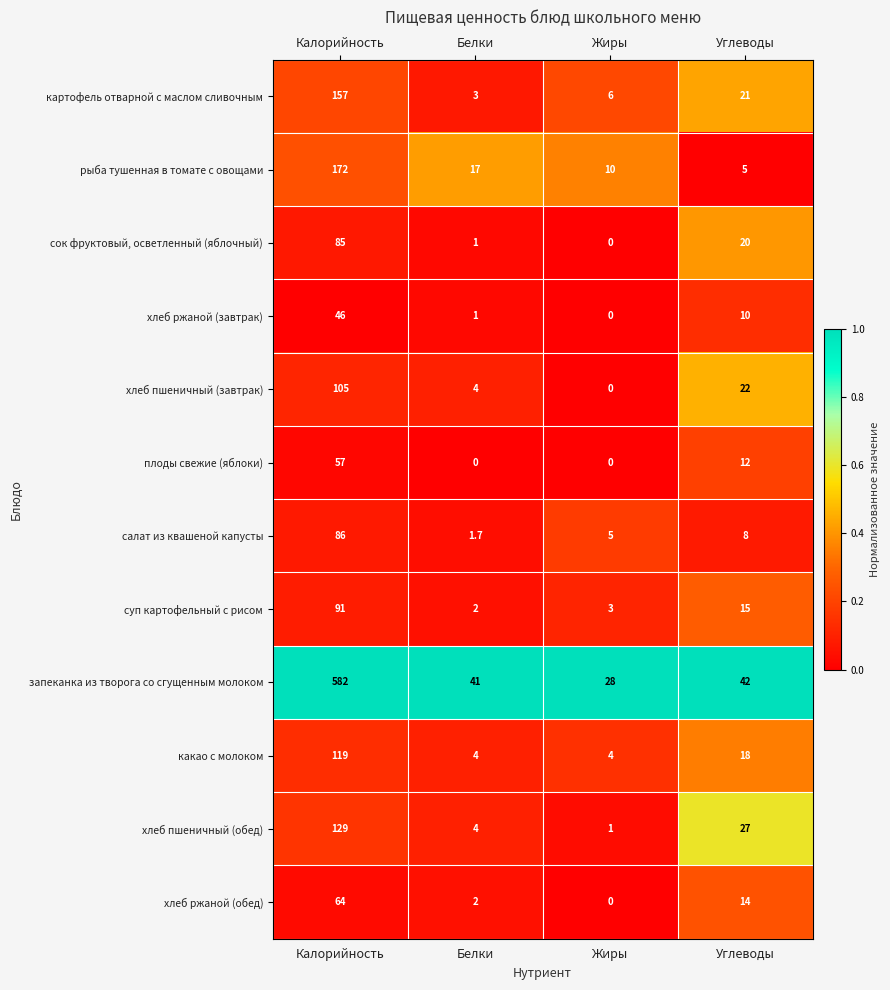

How many categories are shown in the chart?

4